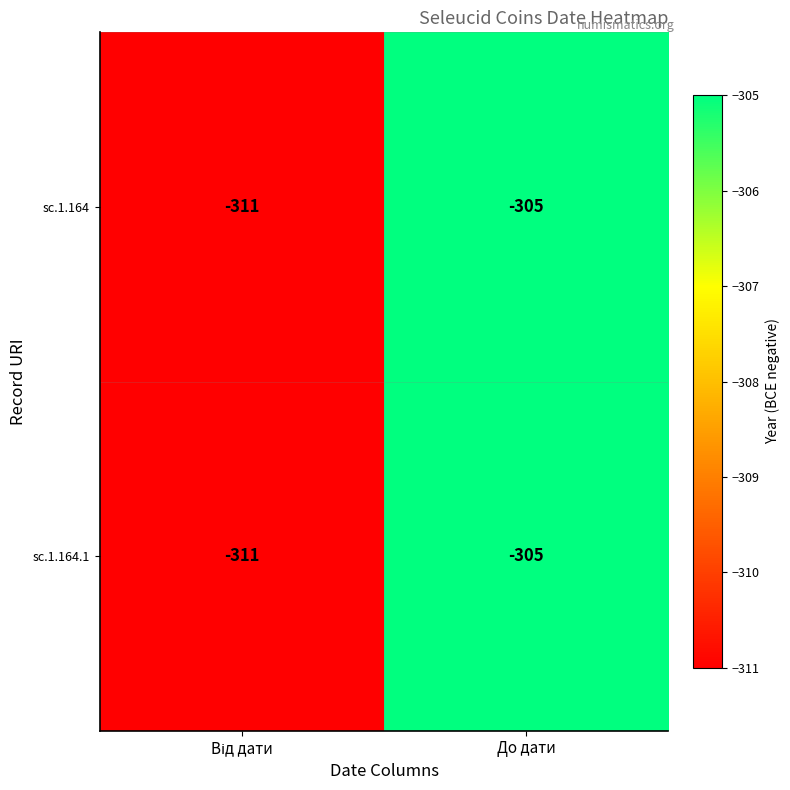

At which label does sc.1.164 reach its peak?

До дати